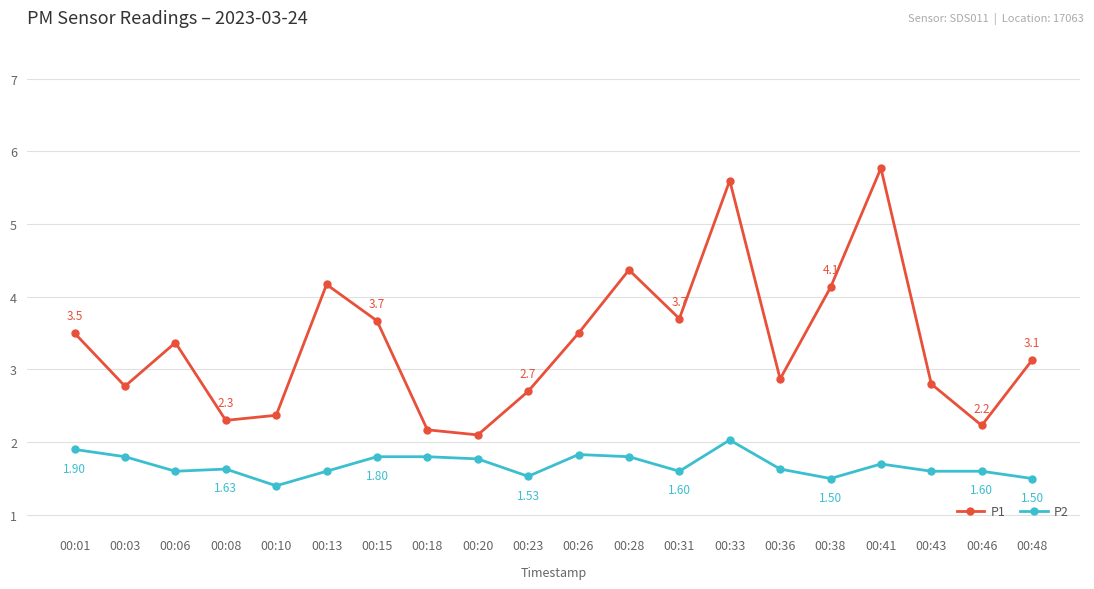

What is the difference between the second highest and minimum values in the P1 series?

3.5